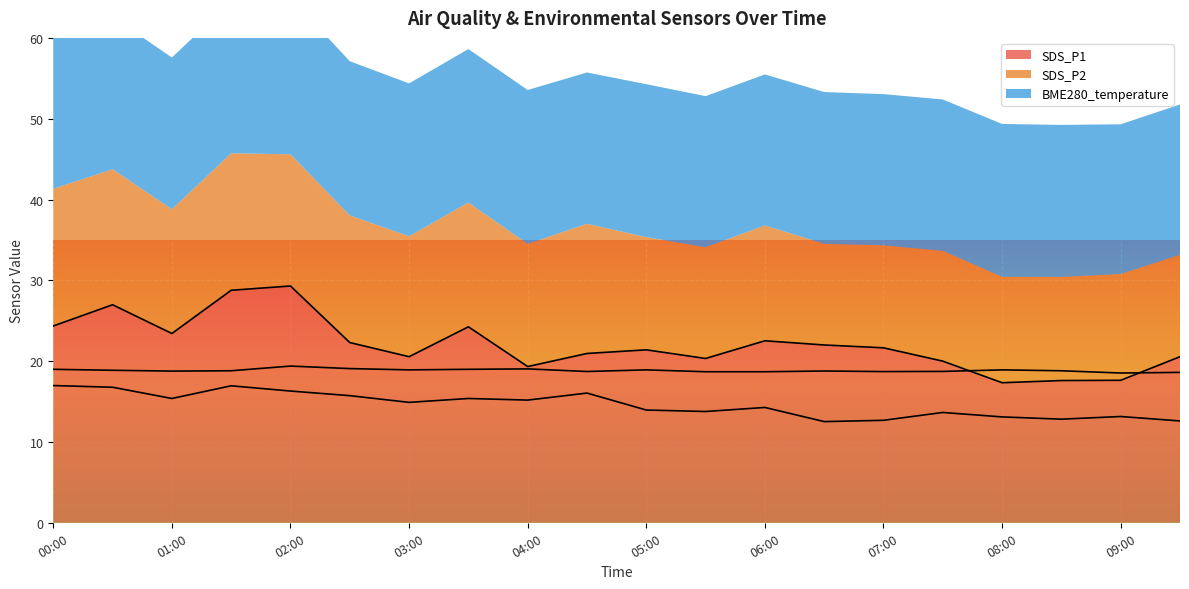

Reading left to right, what are all the values shown in this chart?

SDS_P1: 00:00=24.4	00:30=27.0	01:00=23.4	01:30=28.8	02:00=29.3	02:30=22.3	03:00=20.6	03:30=24.2	04:00=19.3	04:30=20.9	05:00=21.4	05:30=20.3	06:00=22.5	06:30=22.0	07:00=21.6	07:30=20.0	08:00=17.3	08:30=17.6	09:00=17.6	09:30=20.6
SDS_P2: 00:00=17.0	00:30=16.8	01:00=15.4	01:30=16.9	02:00=16.3	02:30=15.7	03:00=14.9	03:30=15.4	04:00=15.2	04:30=16.1	05:00=13.9	05:30=13.8	06:00=14.3	06:30=12.5	07:00=12.7	07:30=13.7	08:00=13.1	08:30=12.8	09:00=13.2	09:30=12.6
BME280_temperature: 00:00=19.0	00:30=18.9	01:00=18.8	01:30=18.8	02:00=19.4	02:30=19.1	03:00=18.9	03:30=19.0	04:00=19.0	04:30=18.7	05:00=18.9	05:30=18.7	06:00=18.7	06:30=18.8	07:00=18.7	07:30=18.7	08:00=18.9	08:30=18.8	09:00=18.5	09:30=18.6